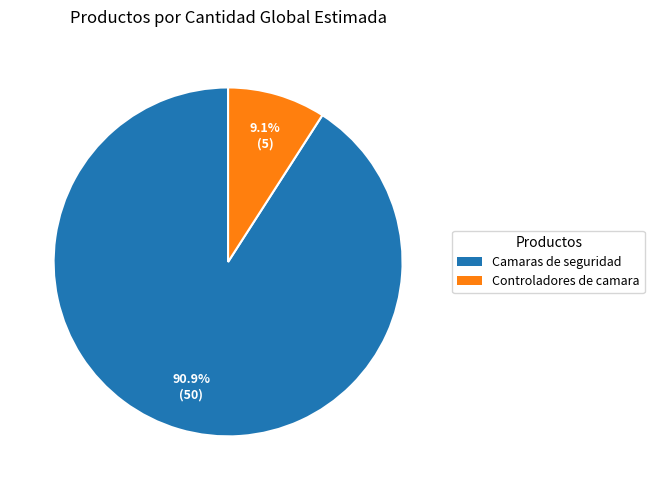

How many slices are in this pie chart?

2